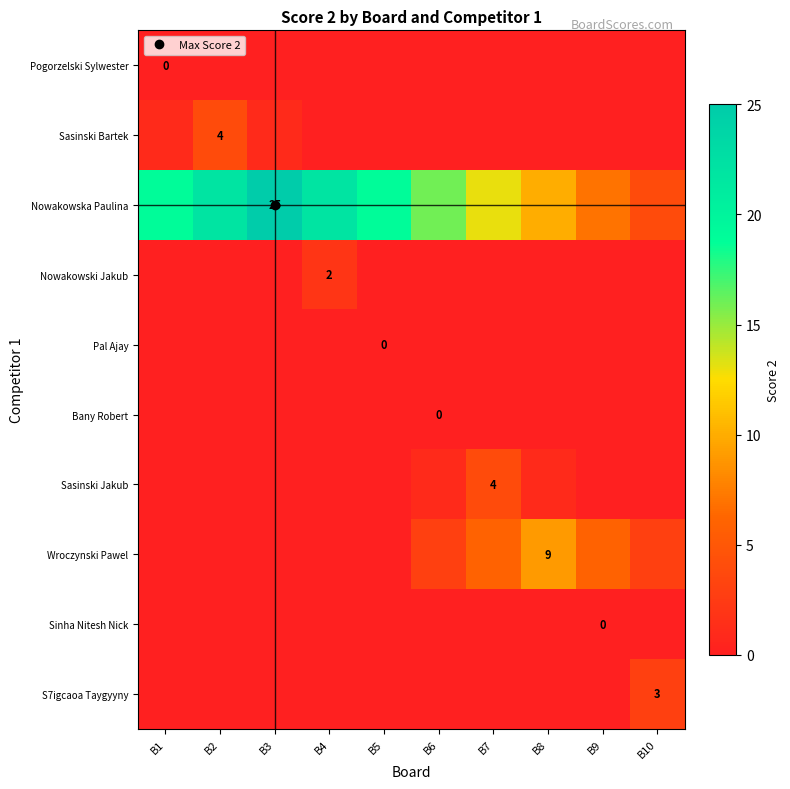

How many positive values does the Nowakowski Jakub series have?

1